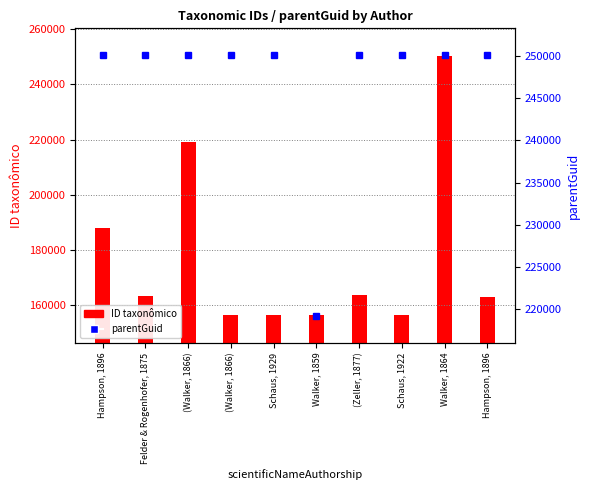

Which series has the largest total across all categories?

parentGuid